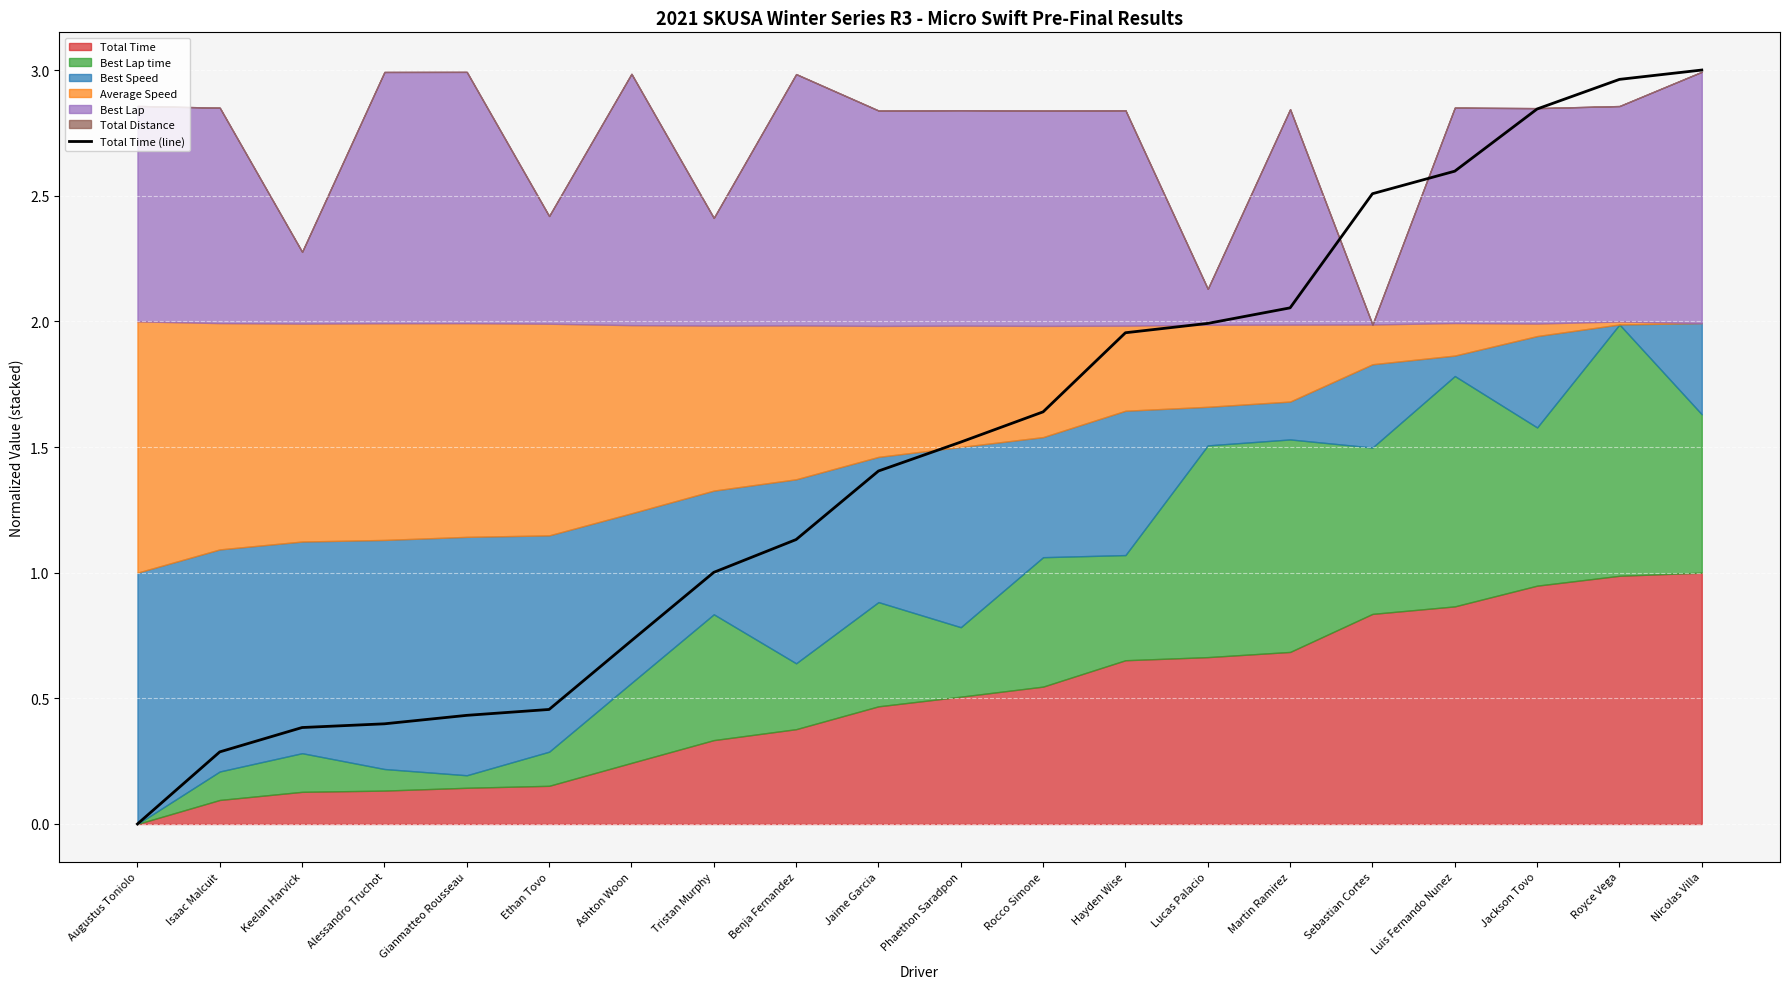

The chart shows a value of 2.1 at Martin Ramirez. True or false?

True